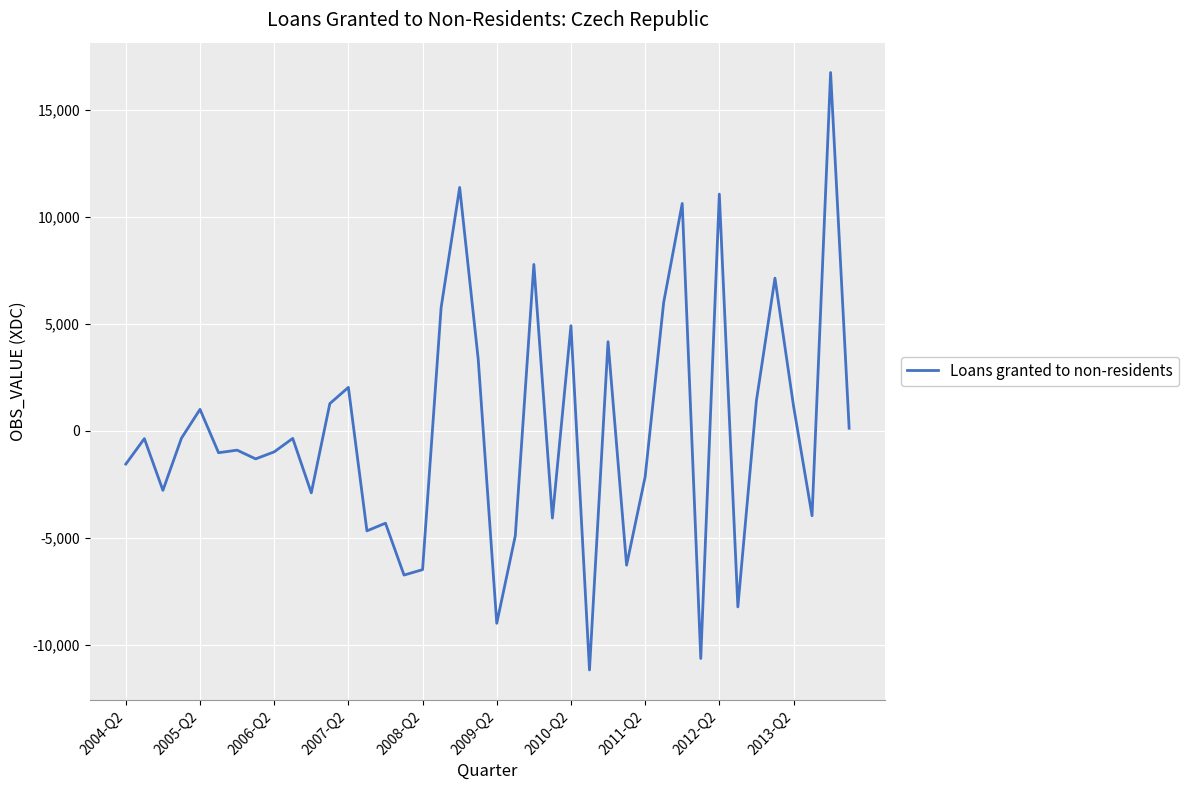

What is the maximum value shown in the chart?

16751